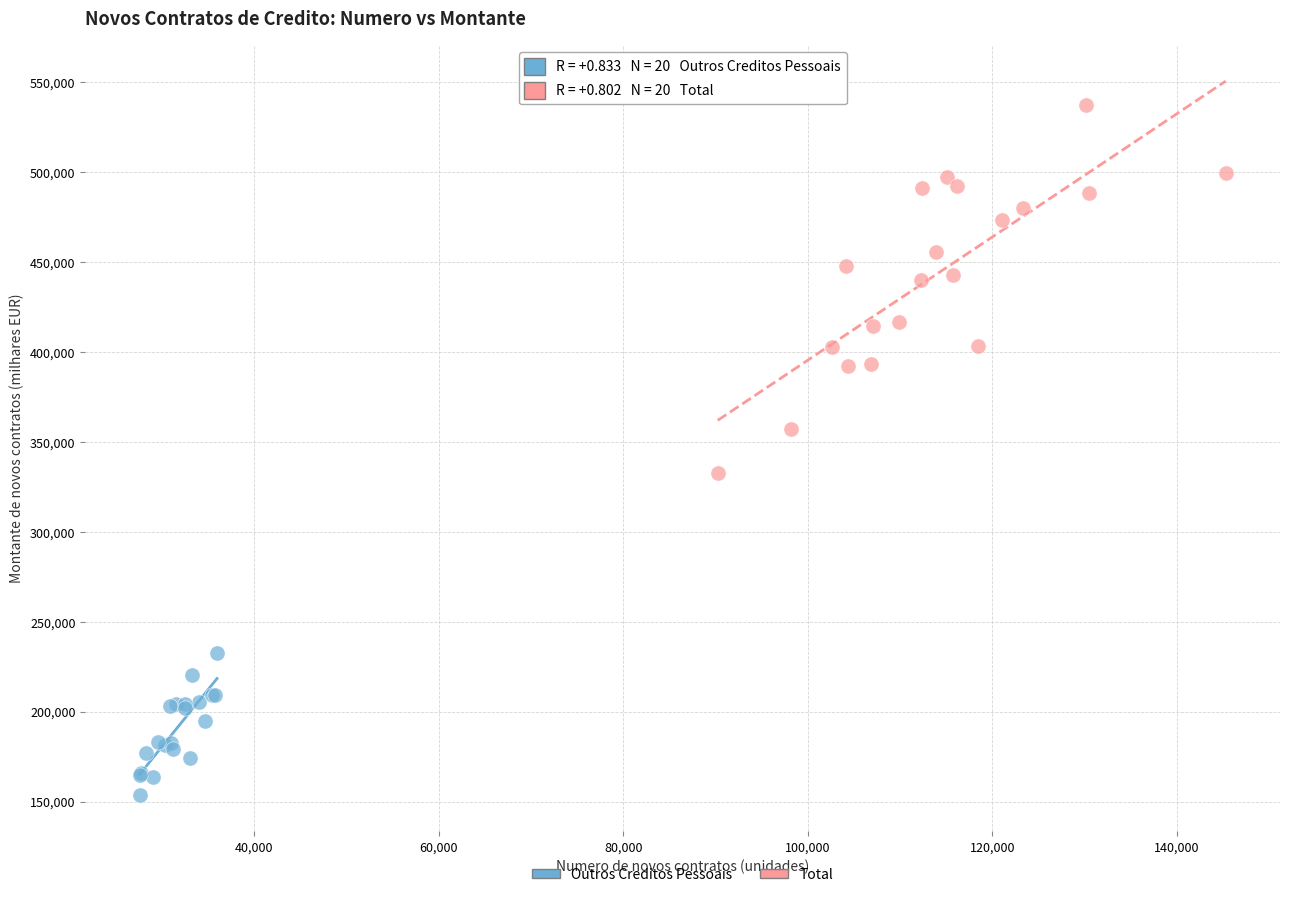

Which series reaches the minimum Y coordinate?

Outros Creditos Pessoais